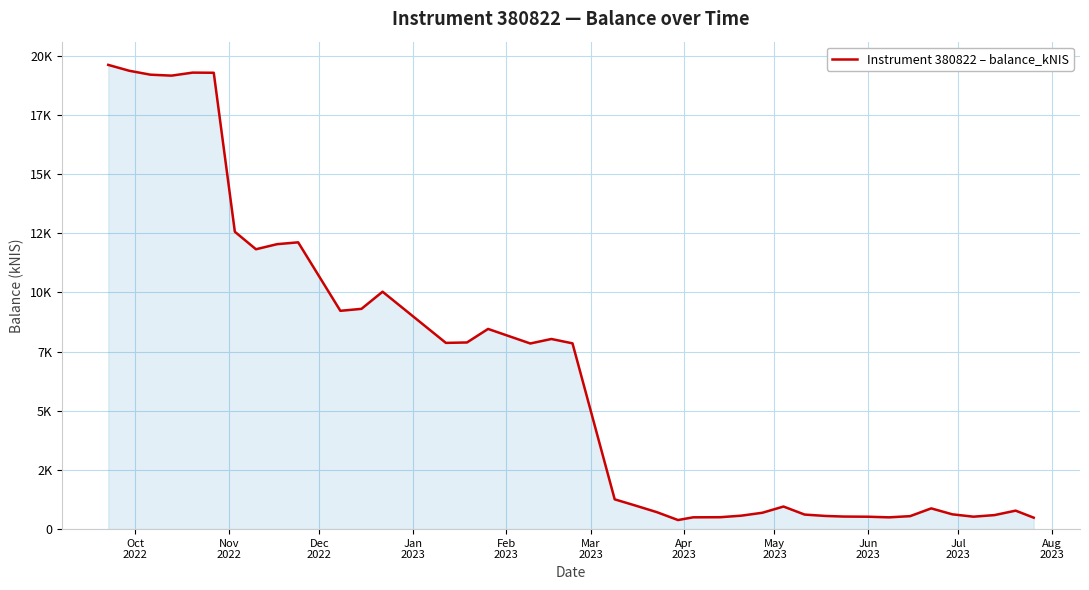

Which category has the highest value across all series?

Oct
2022